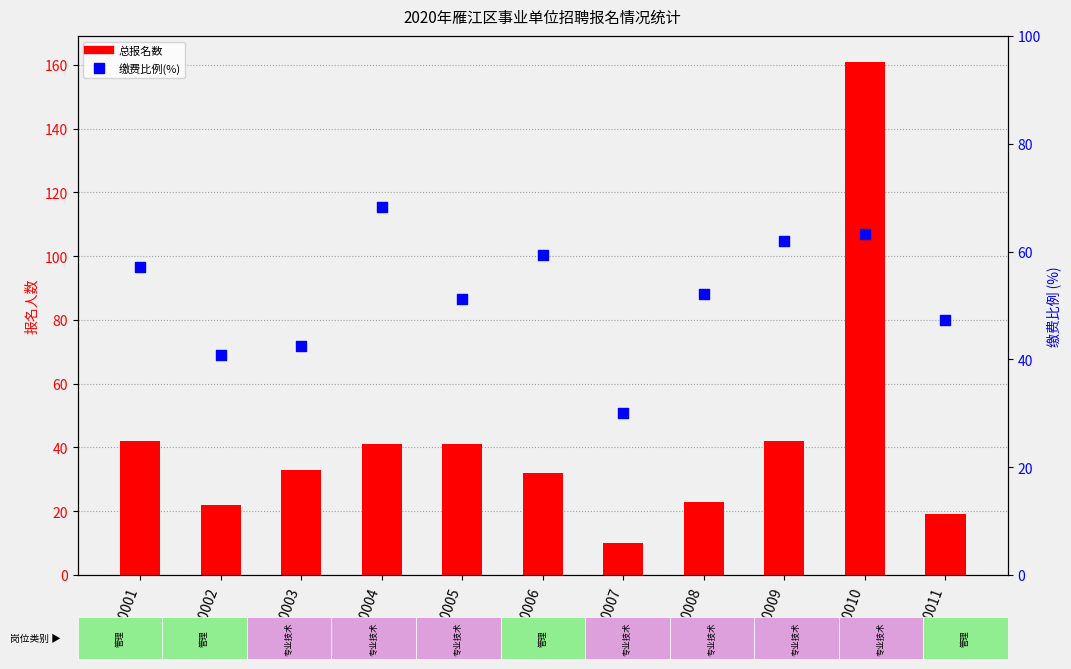

At how many categories does at least one series exceed 97?

1